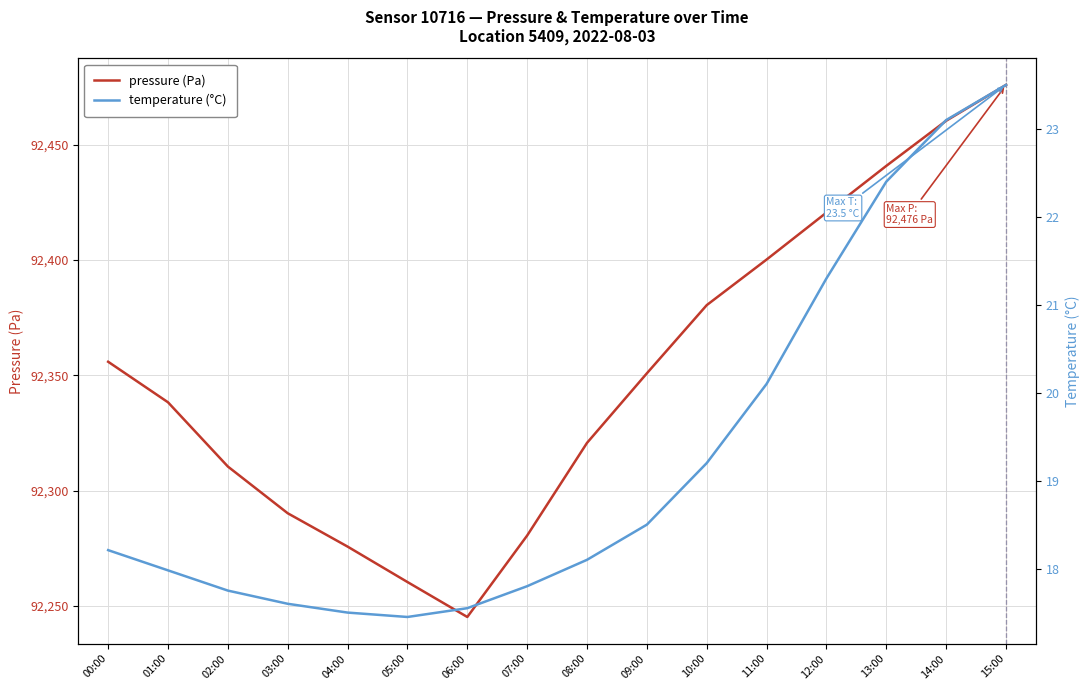

What is the label of the 6th point from the left?

05:00